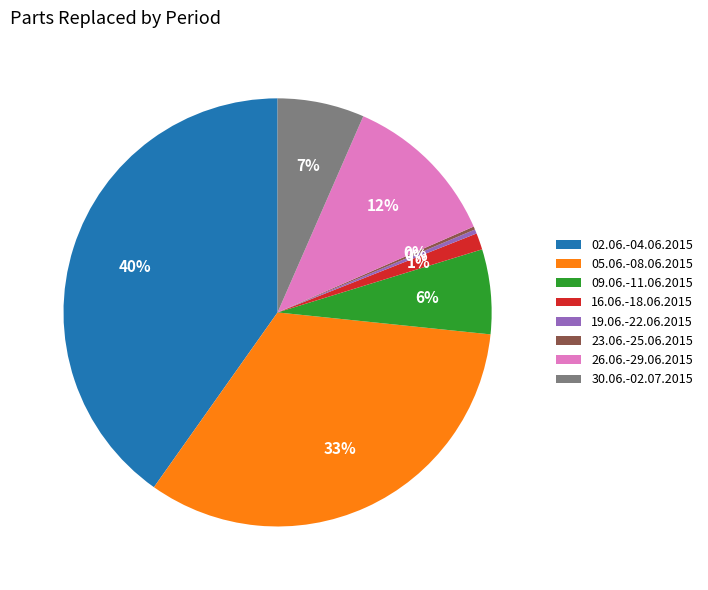

Is 05.06.-08.06.2015 the majority of the pie?

No